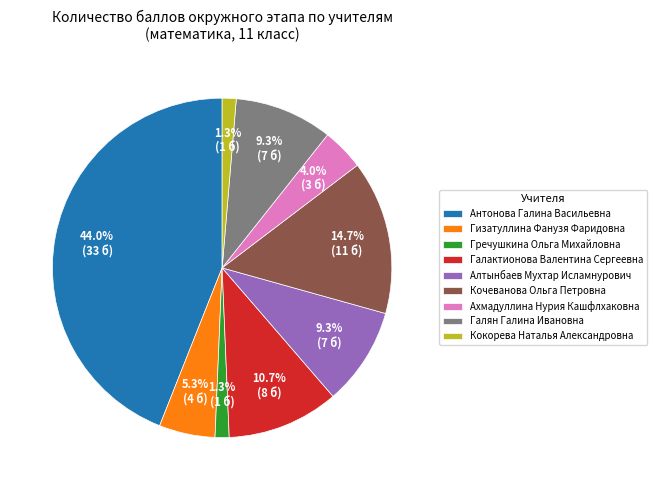

To the nearest percent, what is the difference between the largest and smallest slice percentages?

43%